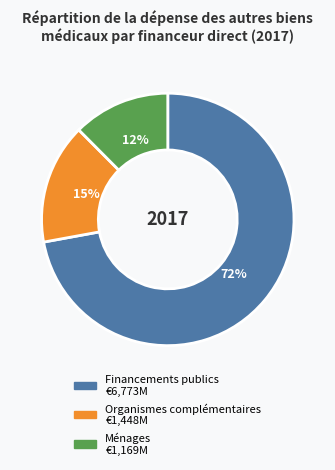

To the nearest percent, what is the average slice percentage?

33%